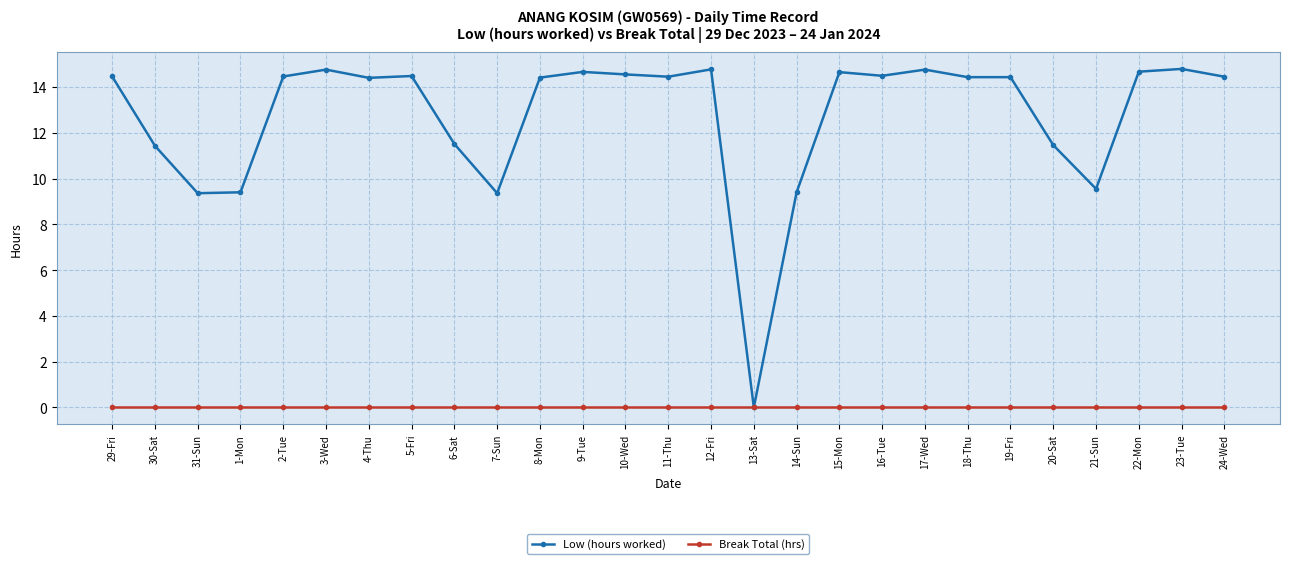

Which series has the largest total across all categories?

Low (hours worked)